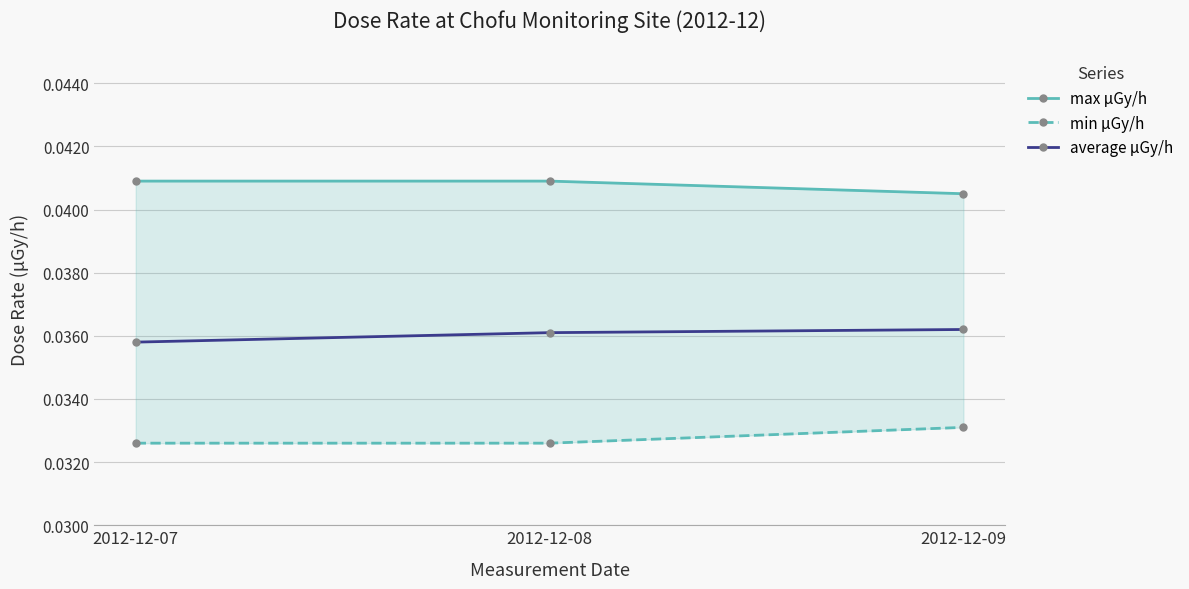

Which series has the widest spread of values?

min μGy/h